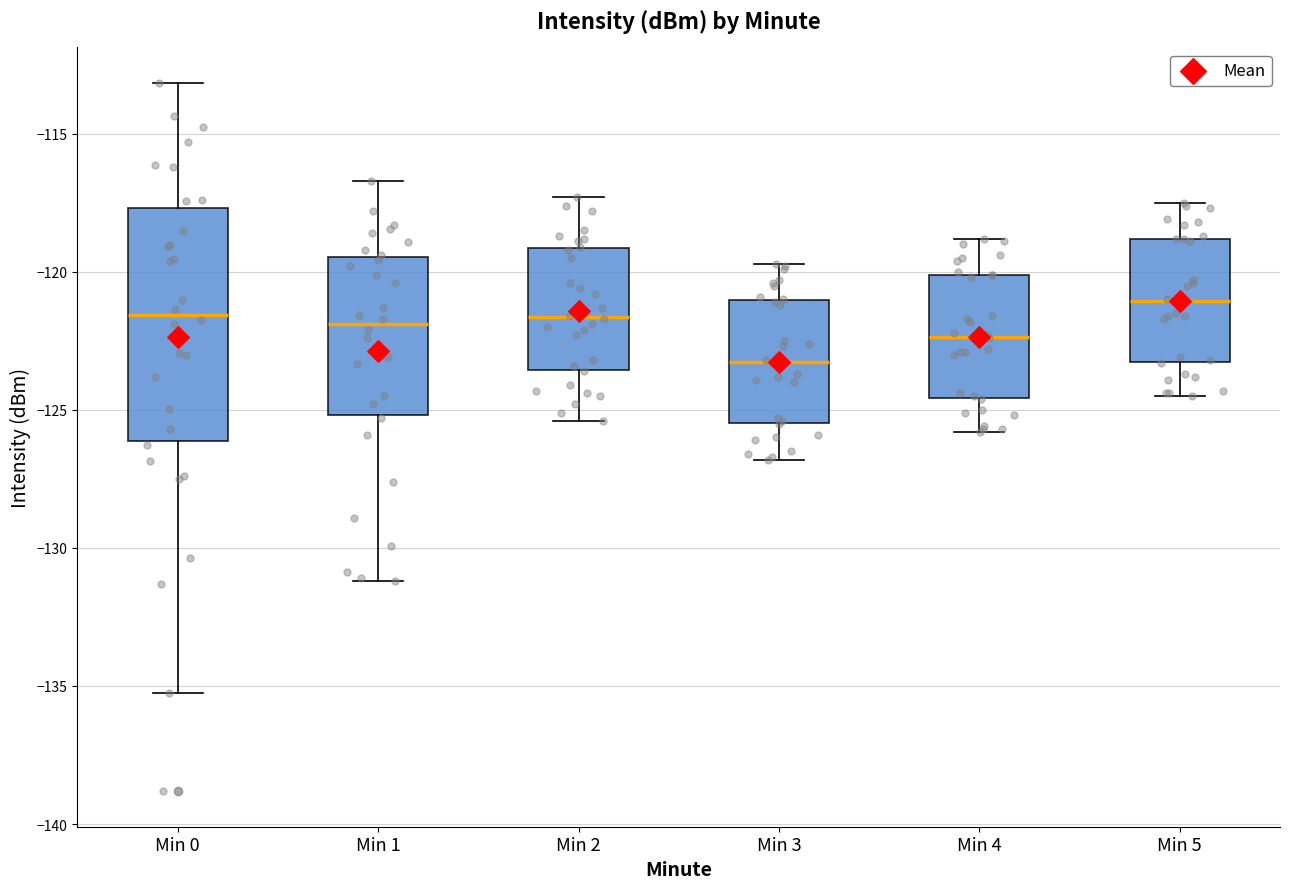

Which box has the highest median line?

Min 5